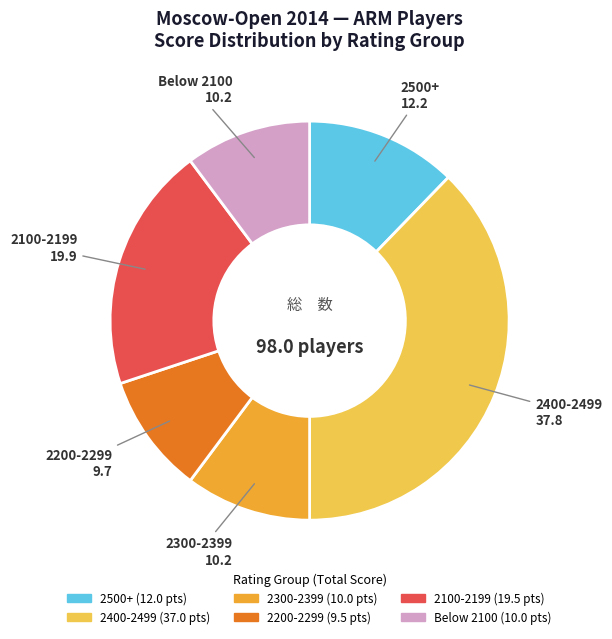

Which category has the smallest portion of the pie?

2200-2299